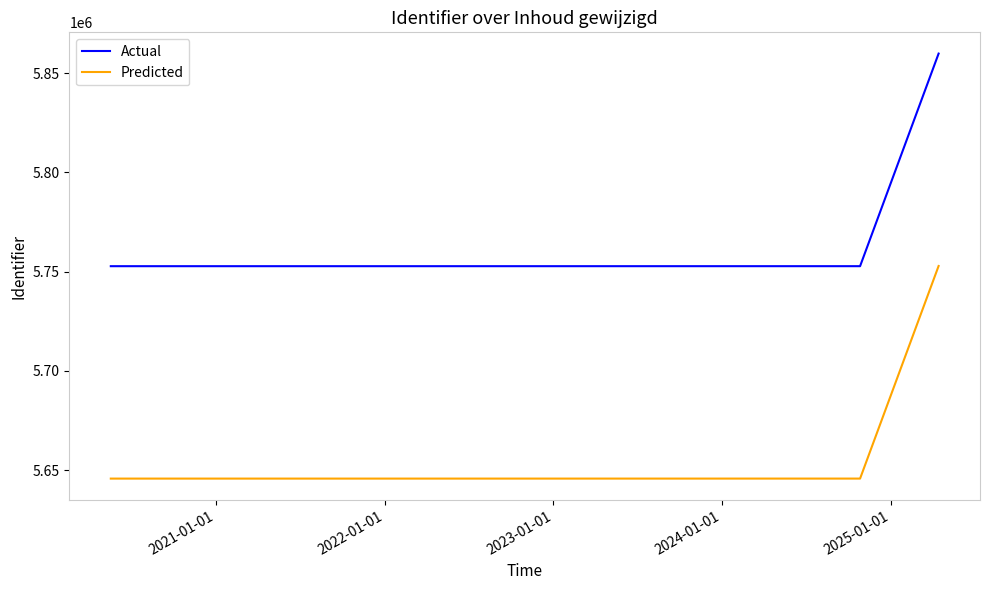

What is the minimum value for Actual?

5752724.6